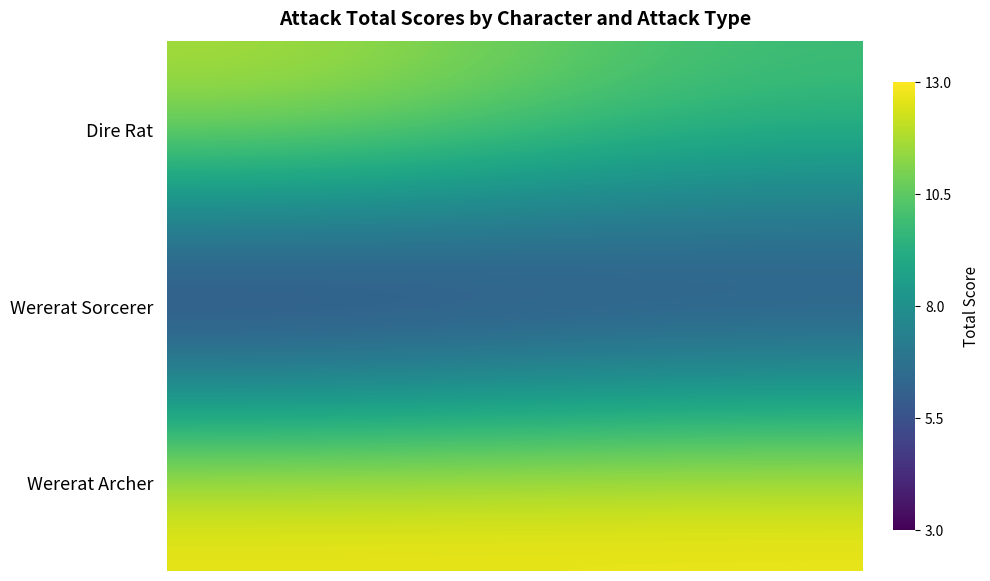

What is the minimum value shown in the chart?

3